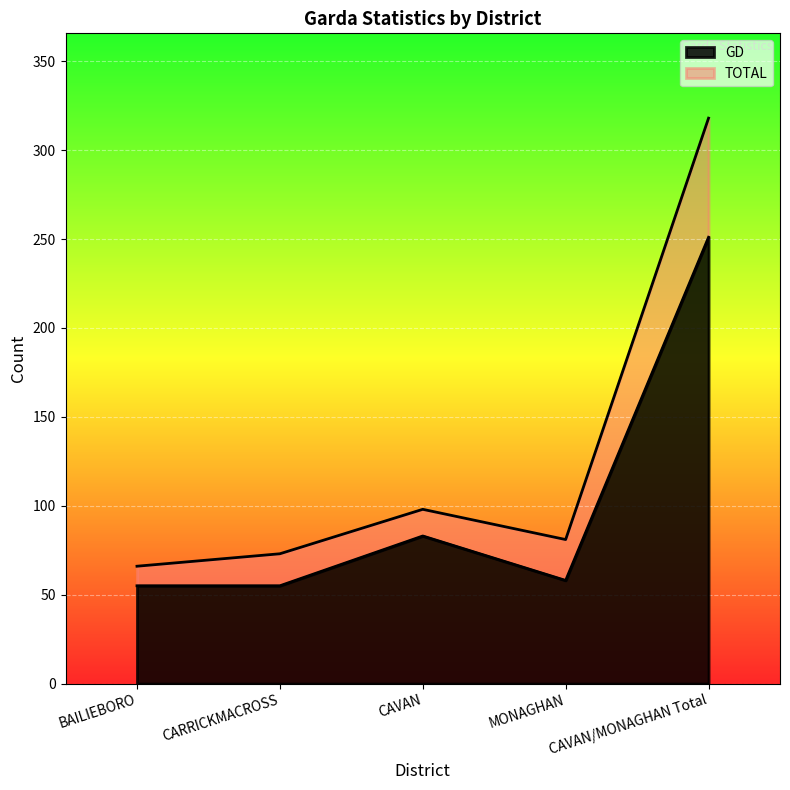

List the series in order of their overall mean, lowest first.

GD, TOTAL